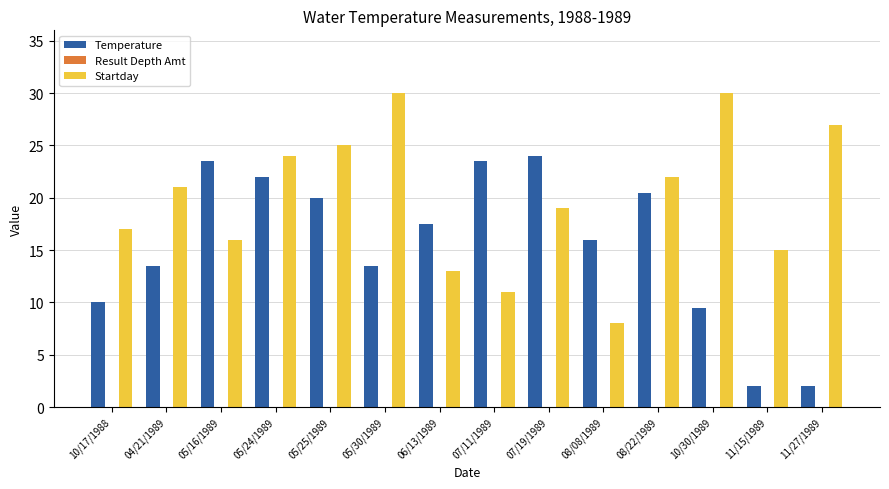

Count the number of categories in the chart.

14